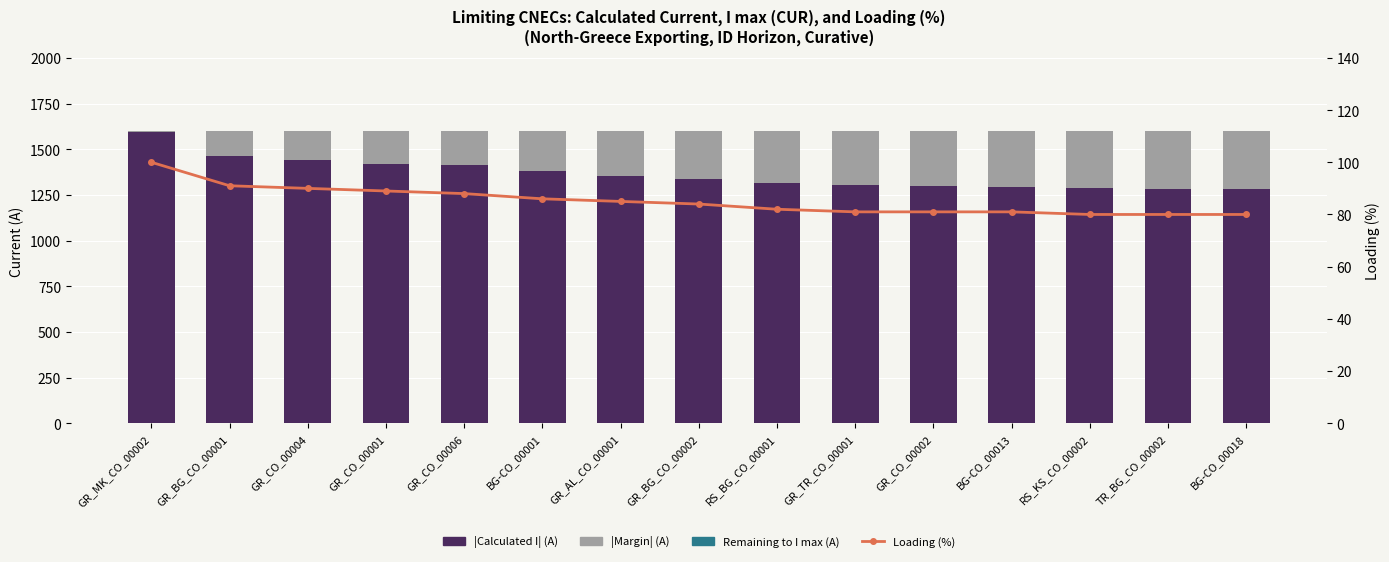

What is the value of the Loading (%) bar at the 5th from the left?

88